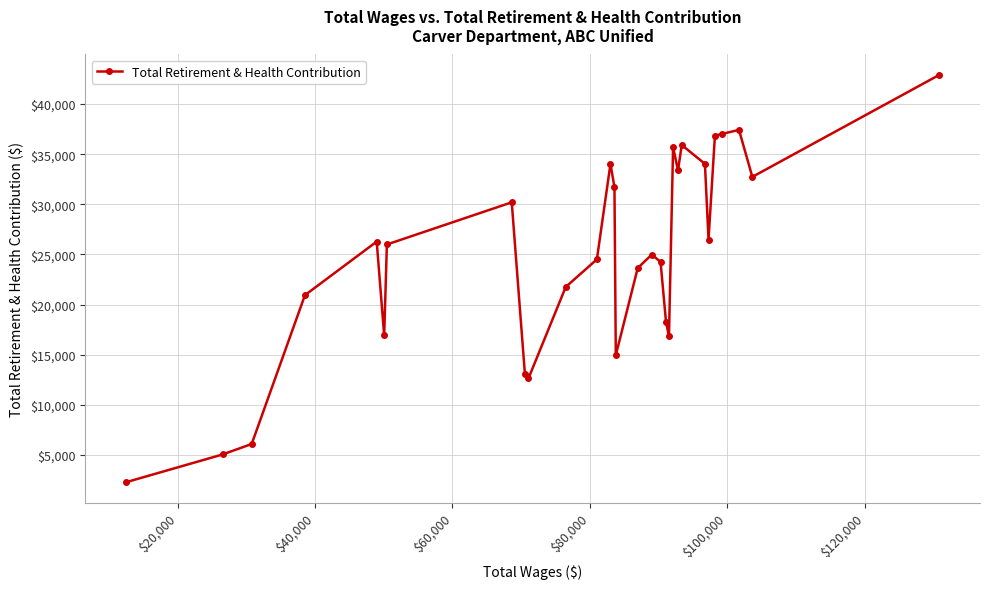

What is the value of the 8th point from the left?

30204